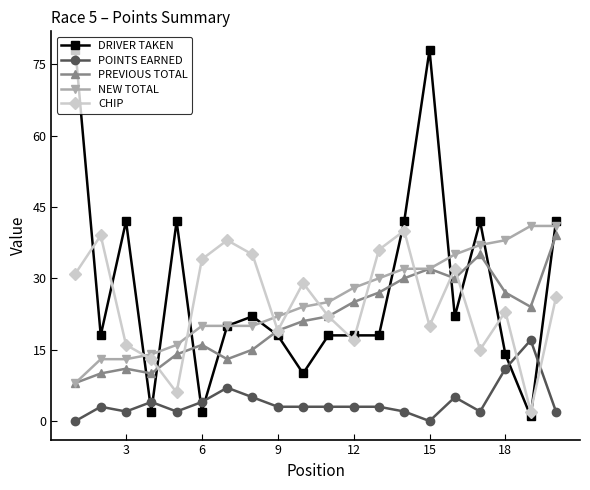

After their last crossing, which series has the higher values: PREVIOUS TOTAL or CHIP?

PREVIOUS TOTAL